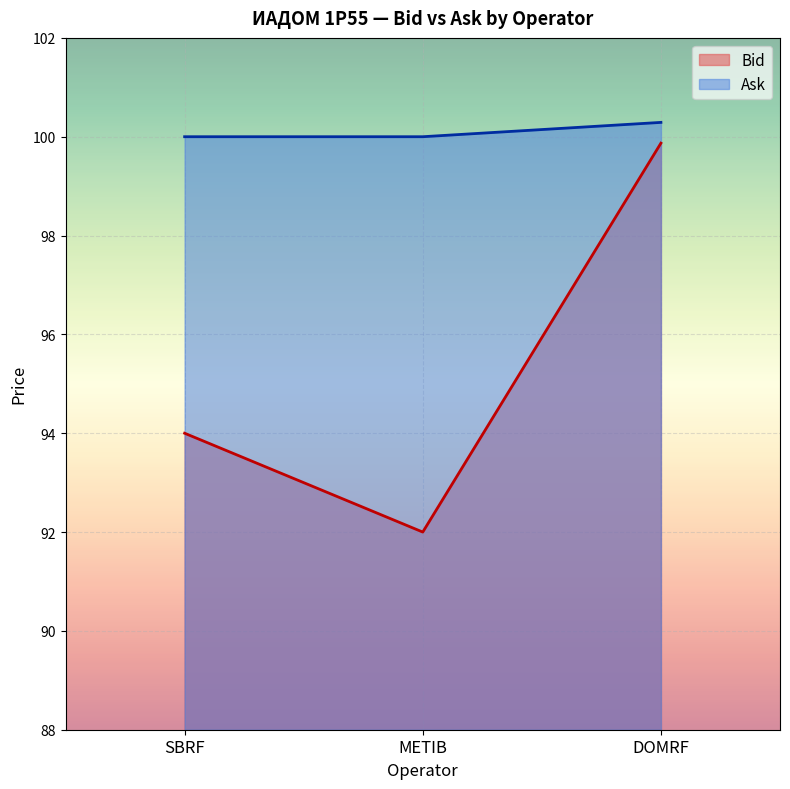

What is the spread (max minus min) of values at SBRF?

6.0